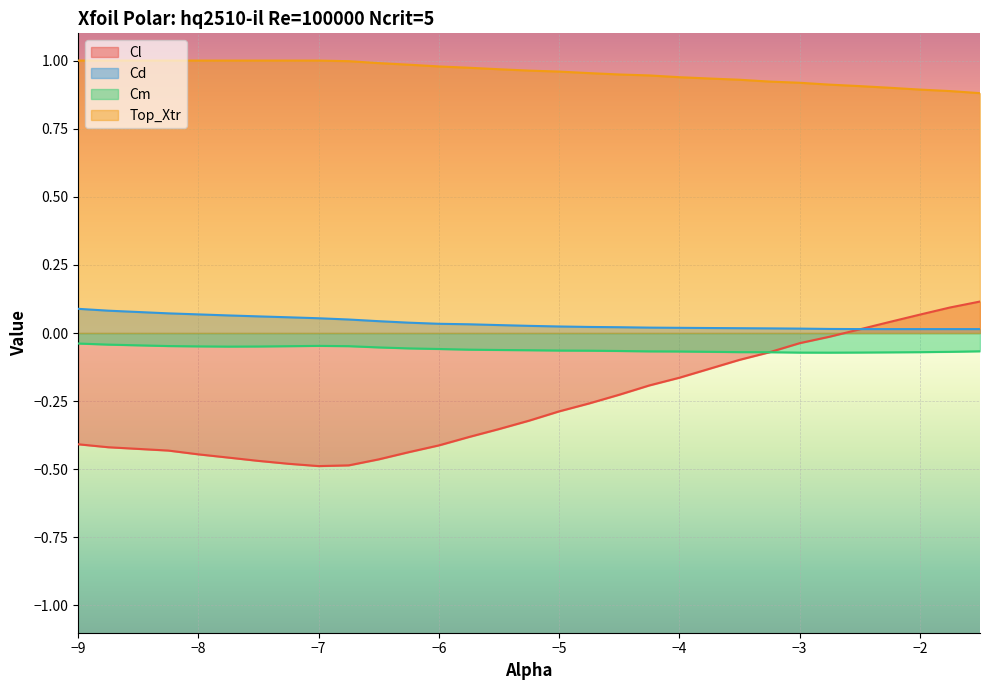

Rank the series at −6 from highest to lowest value.

Top_Xtr, Cd, Cm, Cl